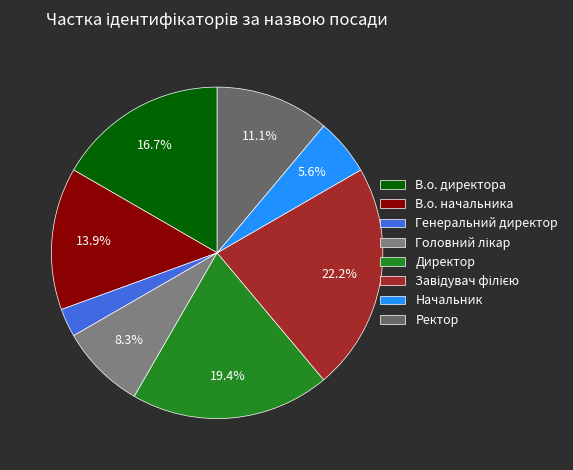

Does В.о. начальника account for over 50% of the chart?

No